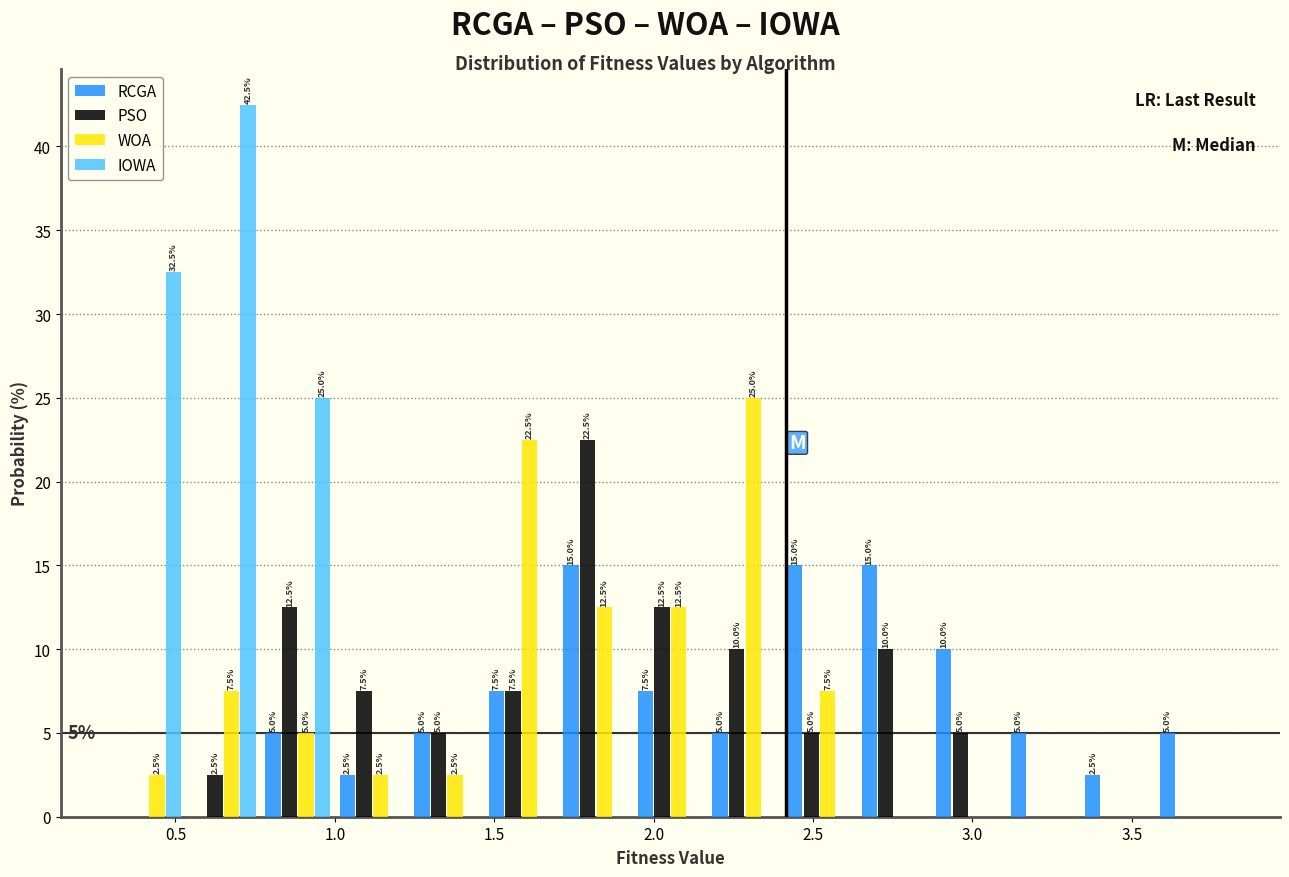

In the IOWA series, which range on the x-axis has the tallest bar?

0.55 to 0.75